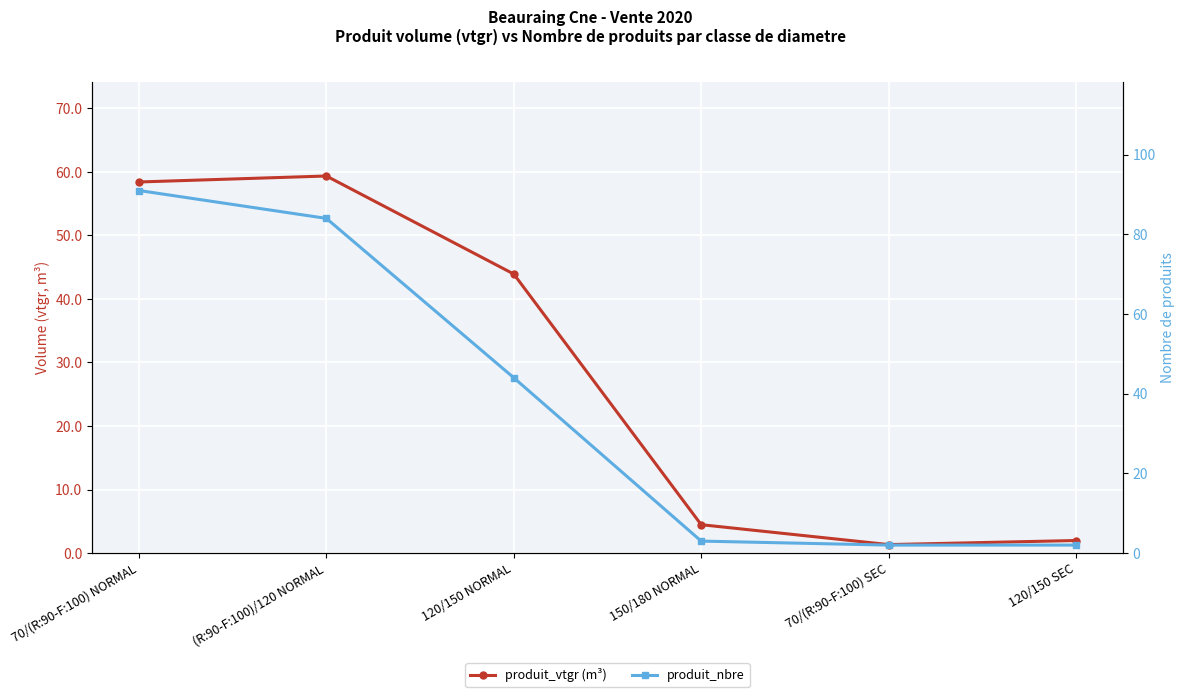

How many times do produit_vtgr (m³) and produit_nbre cross each other?

2